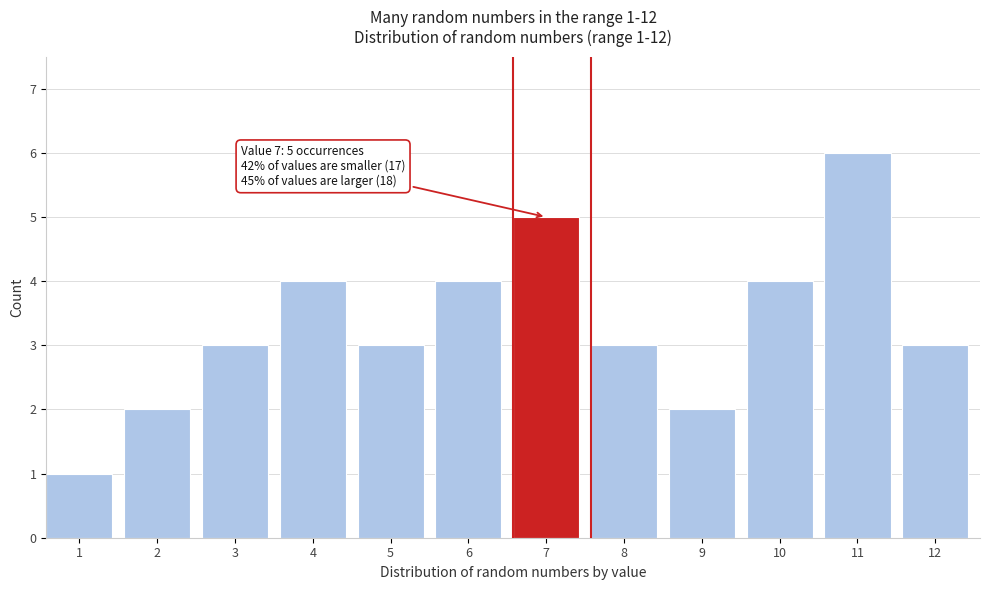

Reading left to right, what are all the values shown in this chart?

1=1	2=2	3=3	4=4	5=3	6=4	7=5	8=3	9=2	10=4	11=6	12=3